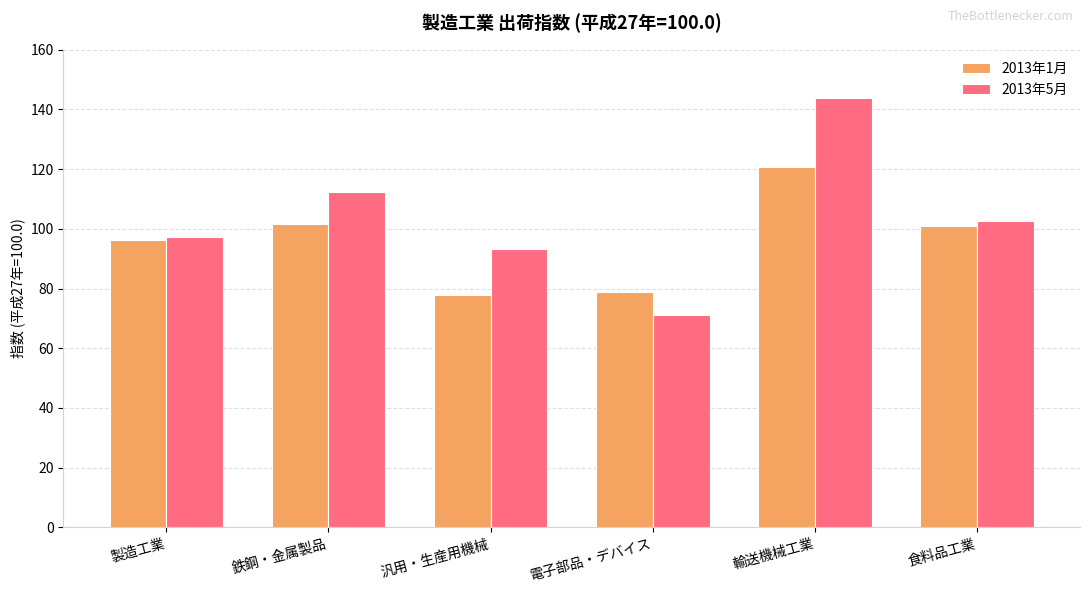

Reading right to left, transcribe all the data shown in this chart.

2013年1月: 101.0	120.6	78.9	77.7	101.7	96.4
2013年5月: 102.7	143.9	71.1	93.4	112.2	97.1